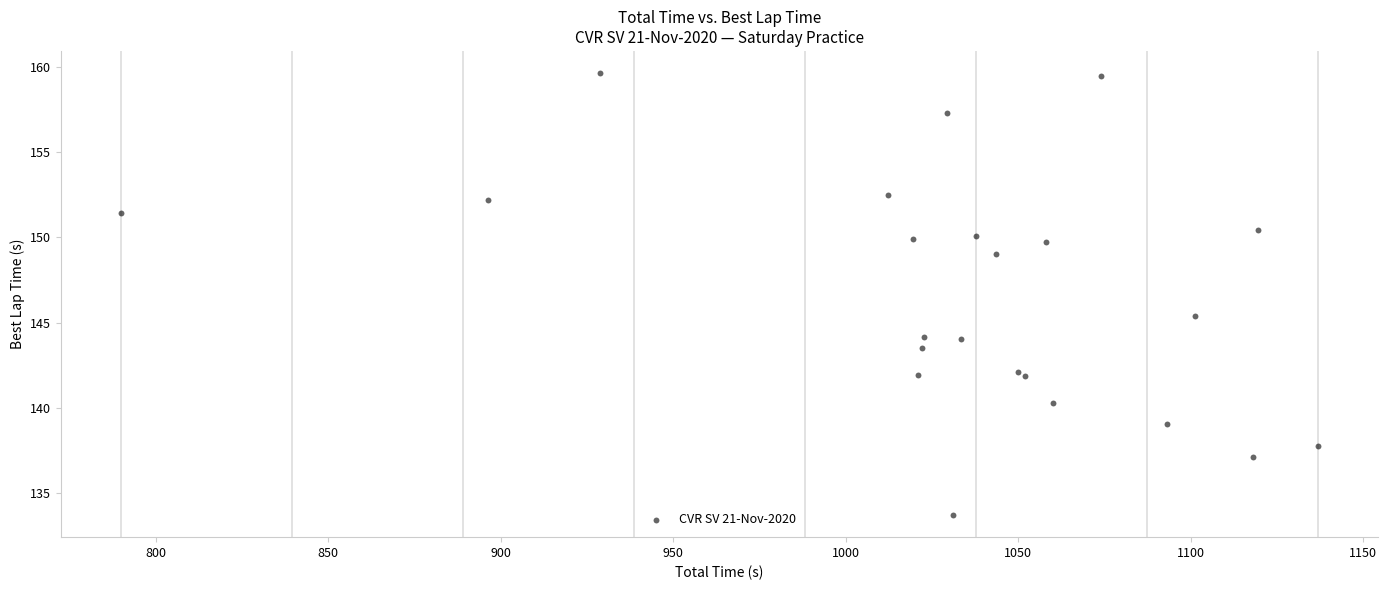

What Y value in the scatter plot is closest to 146?

145.4